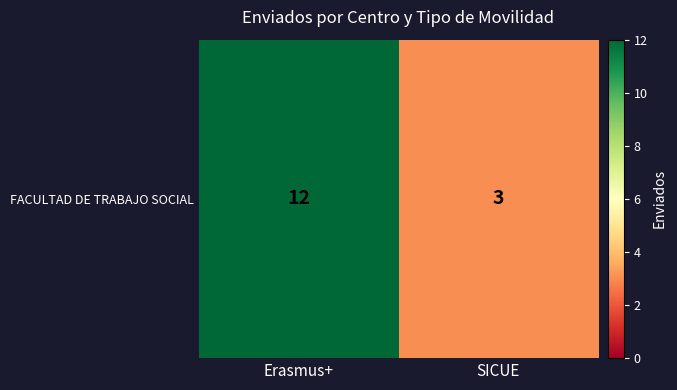

What is the approximate value at SICUE?

3